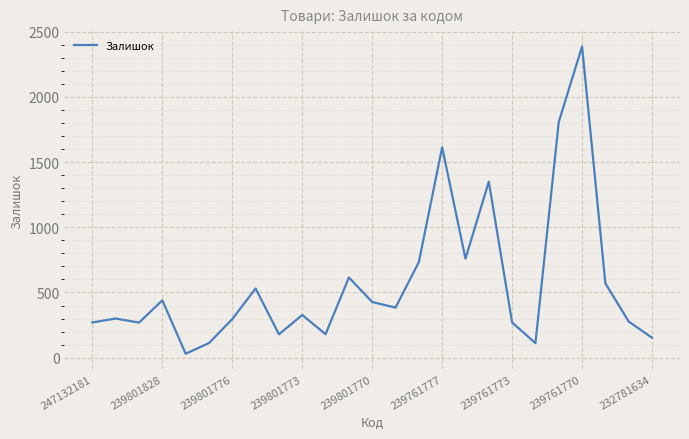

What is the greatest value displayed?

2387